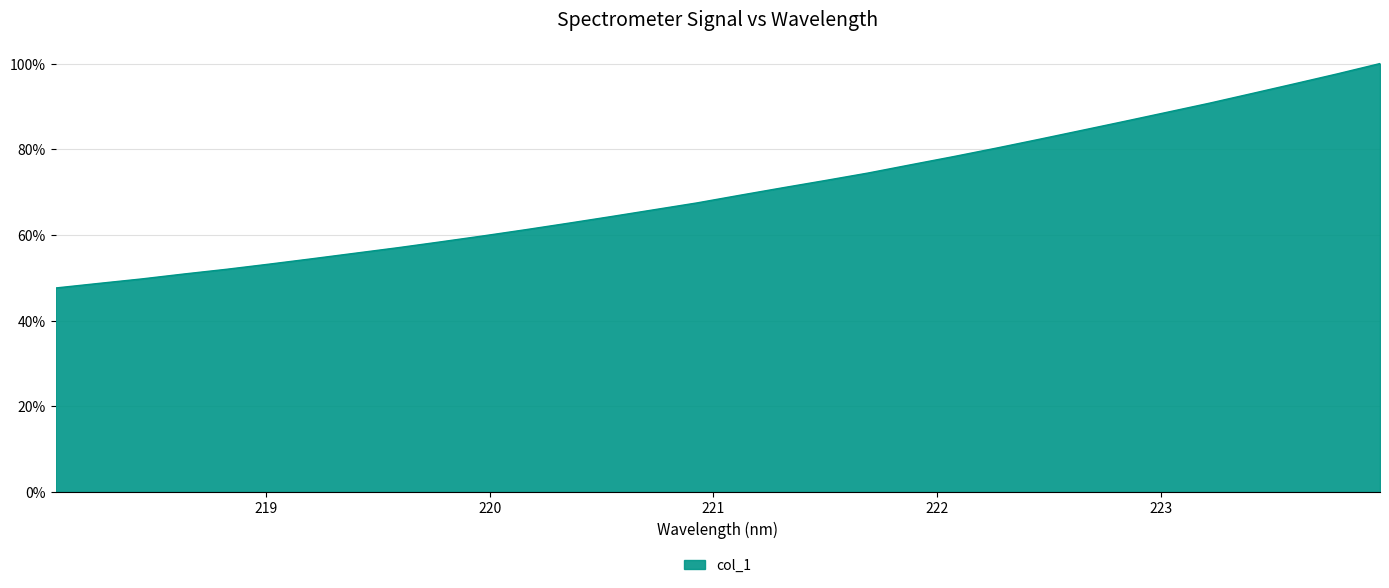

What is the difference between the maximum and minimum values?

52.4